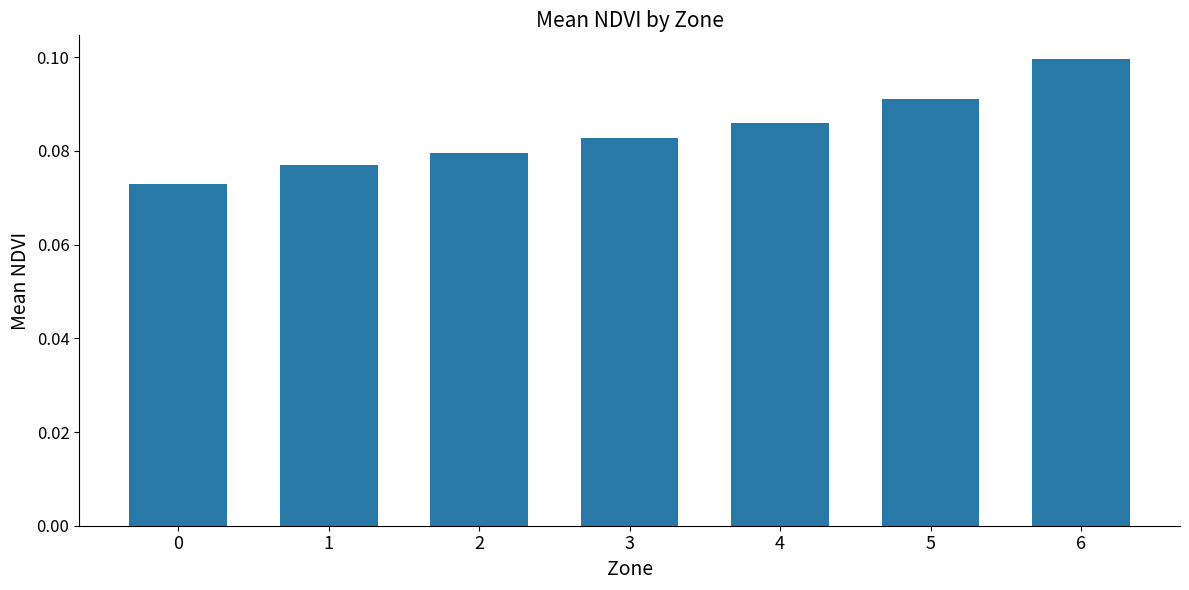

At which category does the chart reach its peak across all series?

6